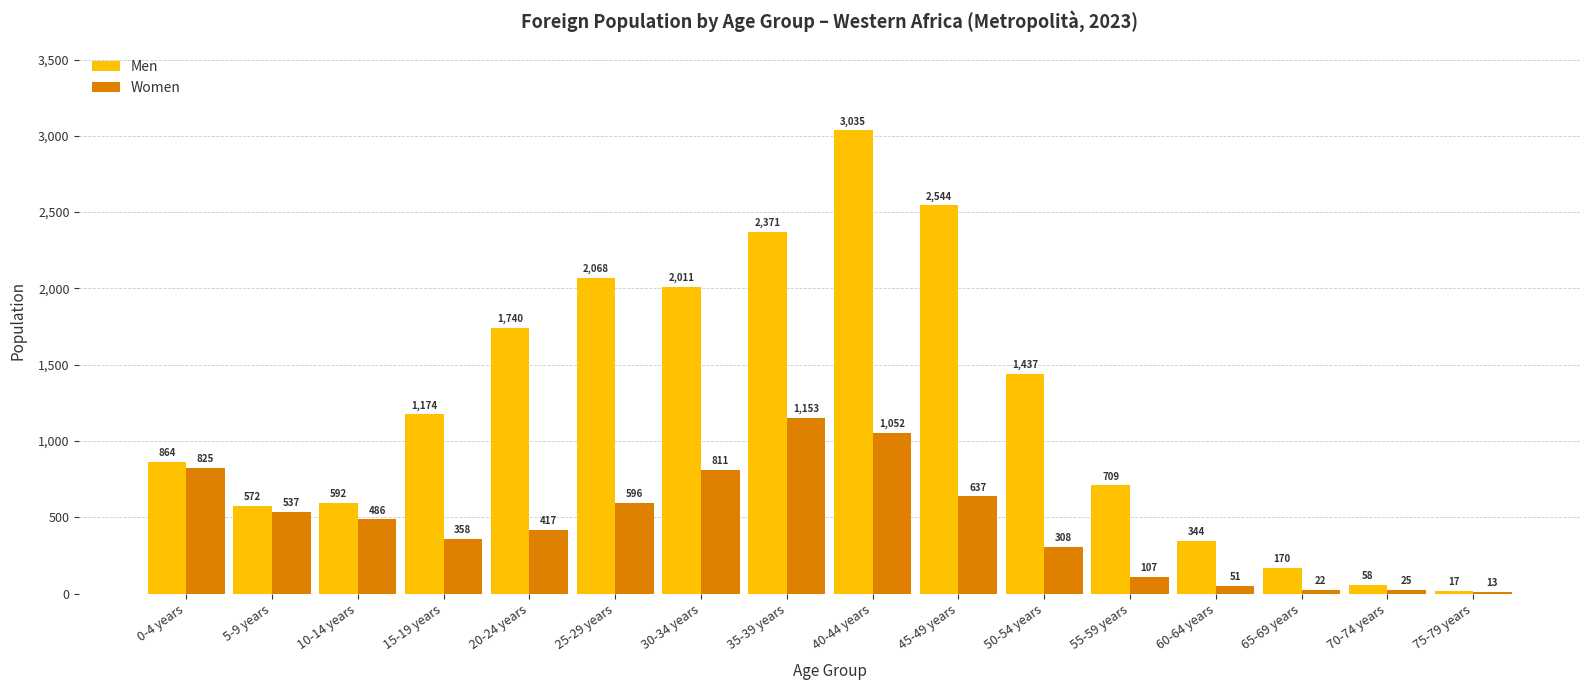

What are all the series names shown in the legend?

Men, Women